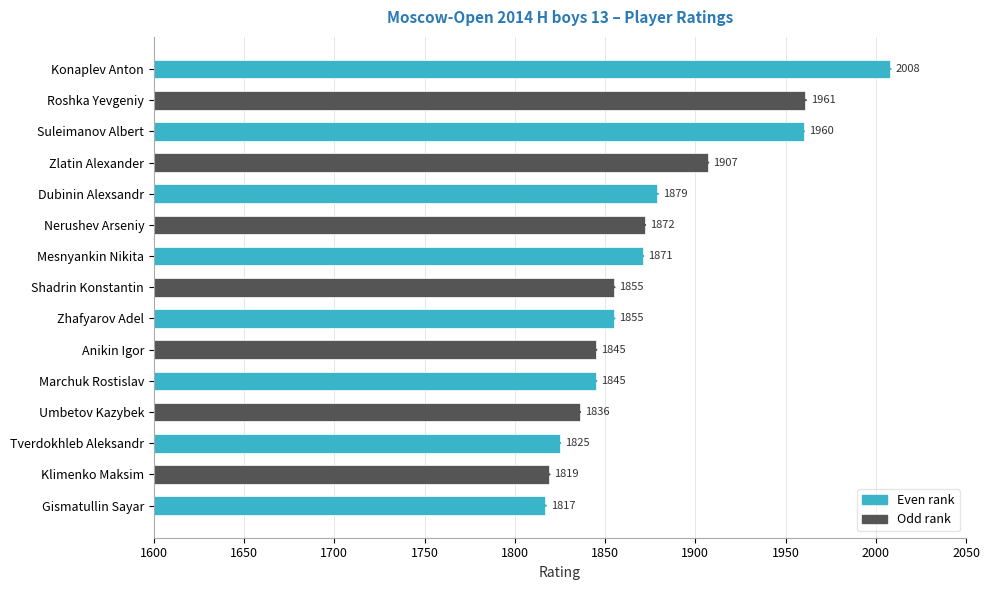

What value does the data have at Marchuk Rostislav, to the nearest 5?

1845